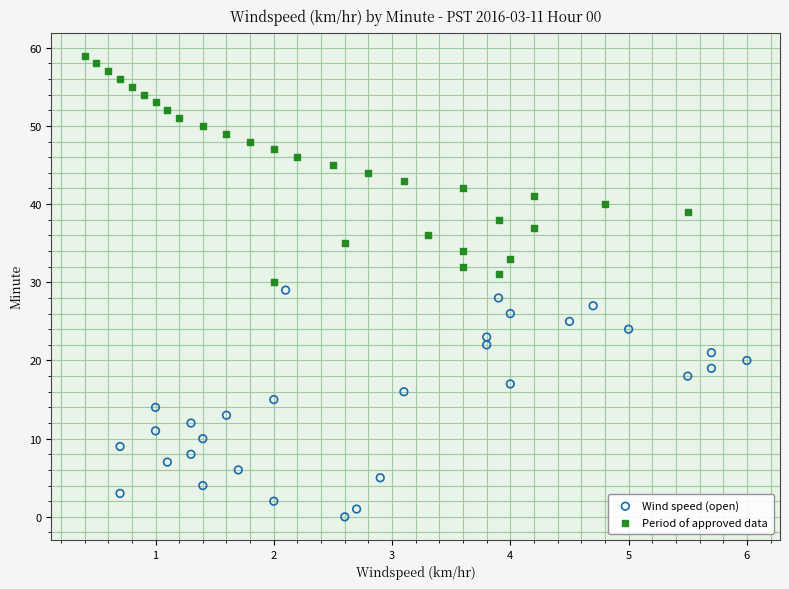

What are all the series names shown in the legend?

Wind speed (open), Period of approved data